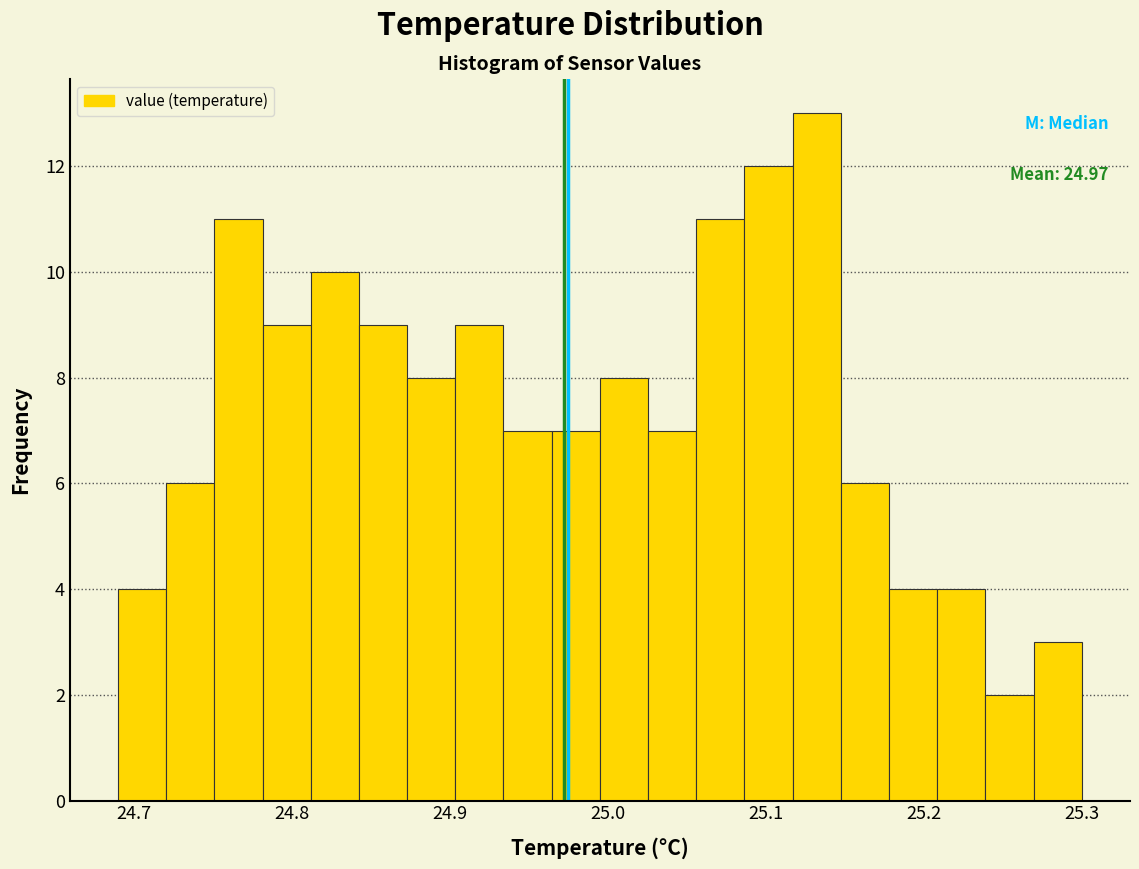

Read against the x-axis, roughly where is the centre of the tallest bar?

25.13